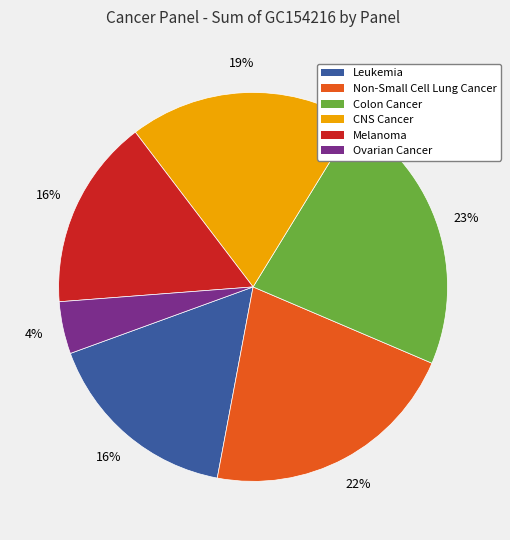

What is the largest slice in the pie chart?

Colon Cancer